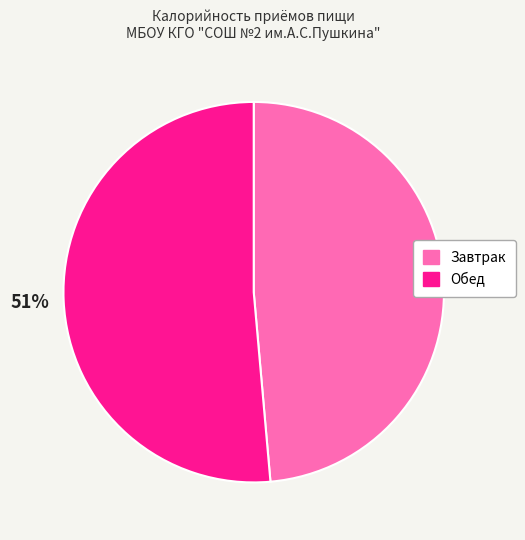

Does Обед account for over 50% of the chart?

Yes